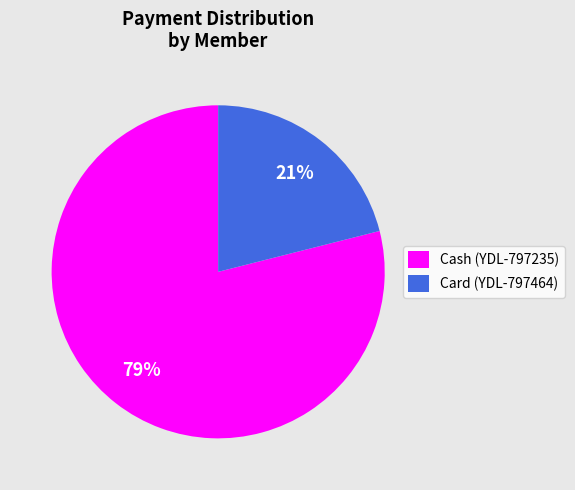

To the nearest percent, what portion does Card (YDL-797464) represent?

21%